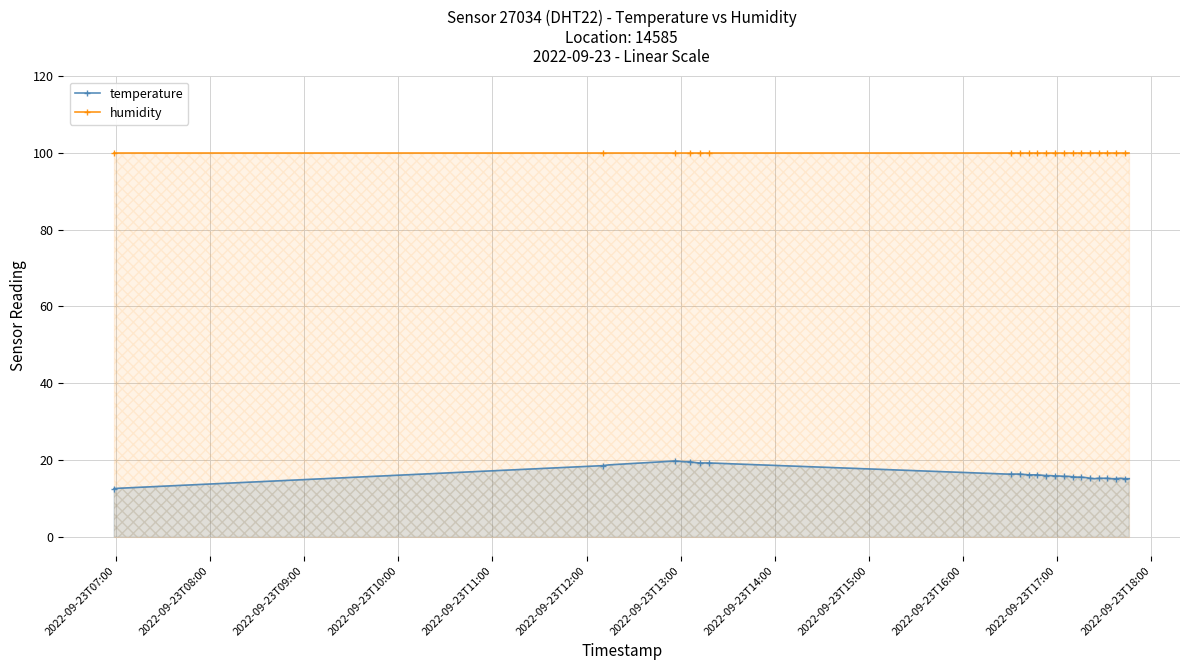

What is the value of the temperature point at the 1st from the left?

12.5